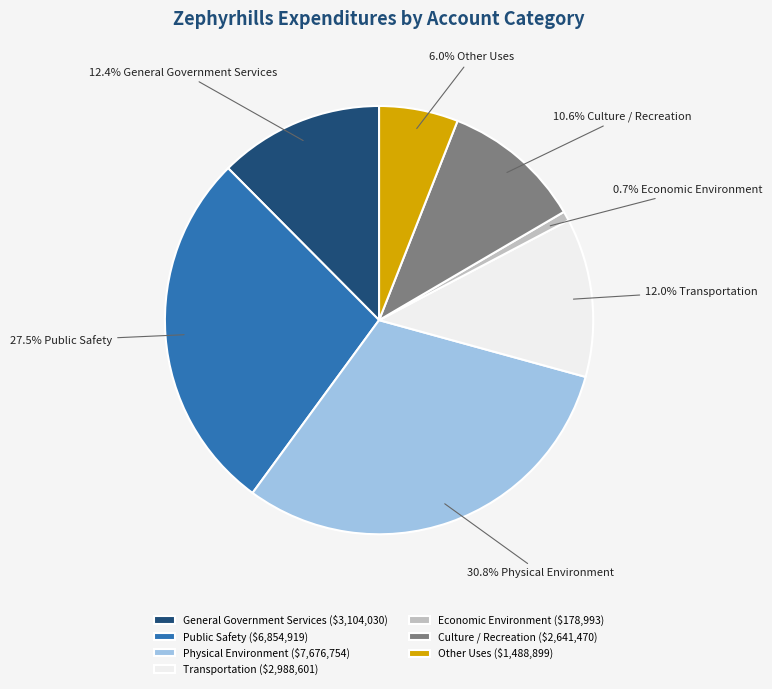

Do Physical Environment and Public Safety together represent more than half of the pie?

Yes